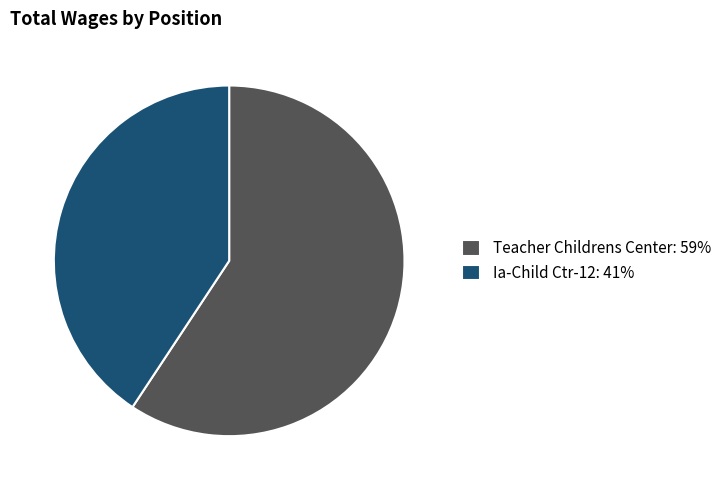

What is the smallest slice in the pie chart?

Ia-Child Ctr-12